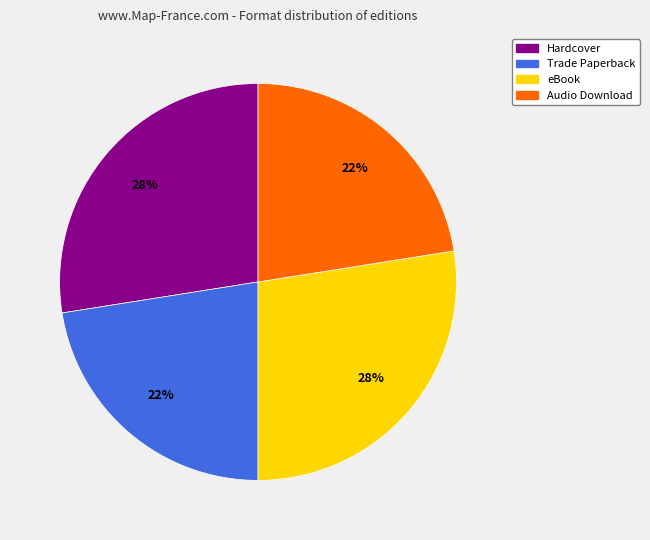

Is there any slice that represents more than half of the pie?

No